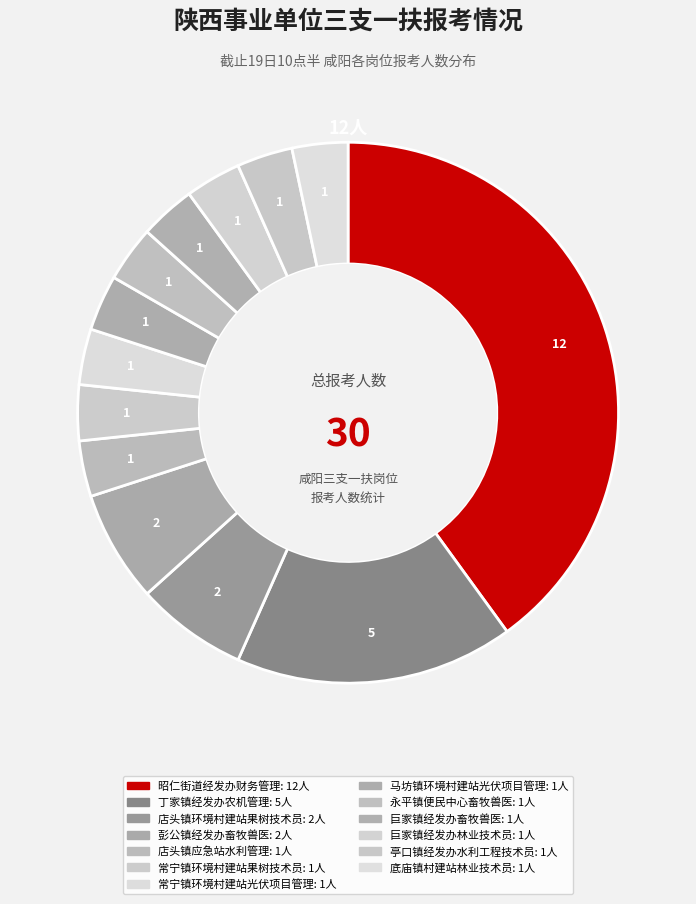

Count the number of slices in the pie.

13